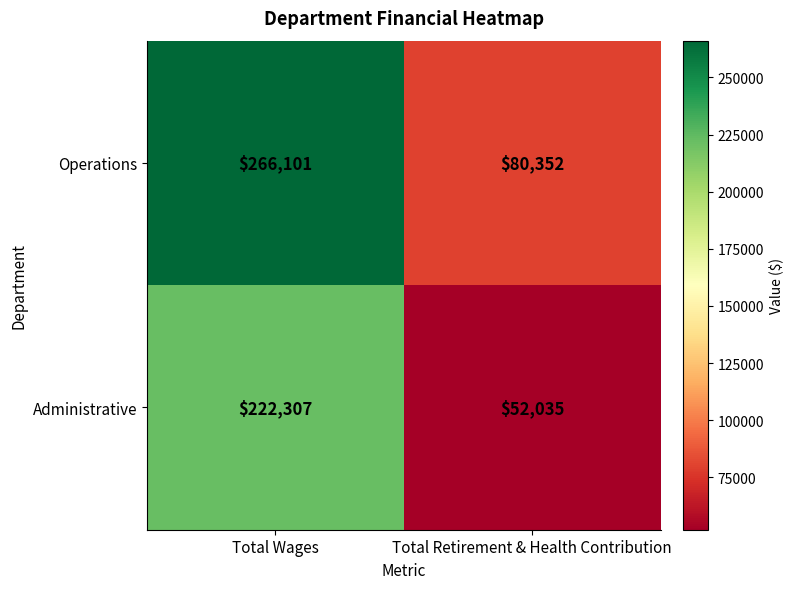

What is the difference between the Administrative values at Total Retirement & Health Contribution and Total Wages?

170272